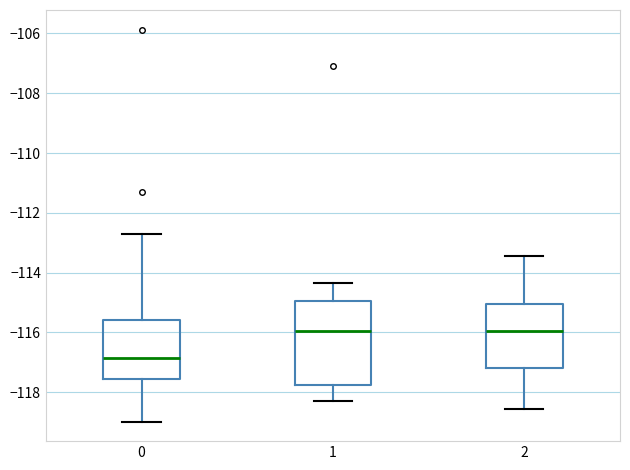

Reading left to right, read every box against the y-axis: the position of its median line, the range the box covers, and the ends of its whiskers. The values are not printed on the chart, so give them approximately, as read against the axis.

0: median -116.8, box -117.6 to -115.6, whiskers -119.0 to -112.8
1: median -116.0, box -117.8 to -115.0, whiskers -118.2 to -114.4
2: median -116.0, box -117.2 to -115.0, whiskers -118.6 to -113.4